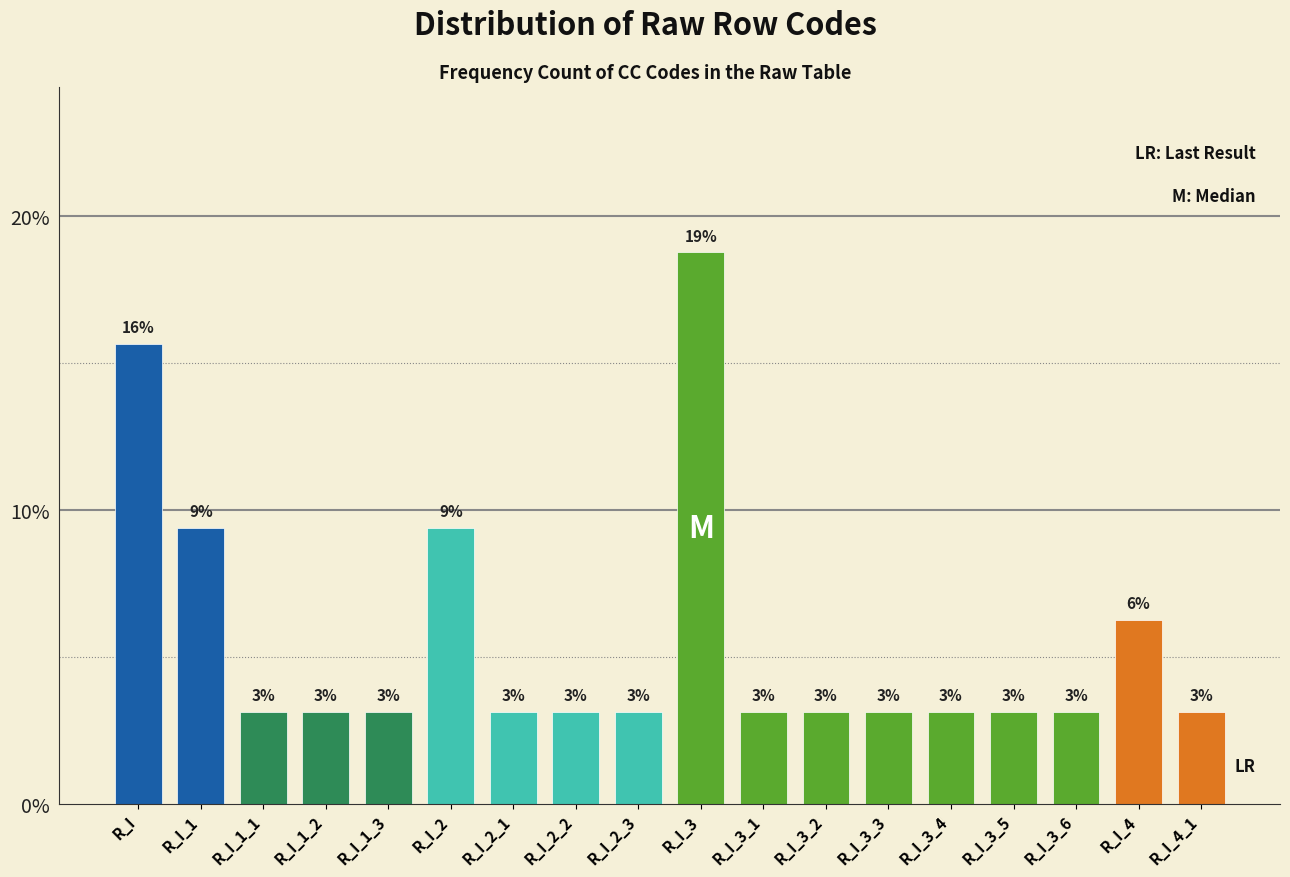

Are the bars horizontal?

No